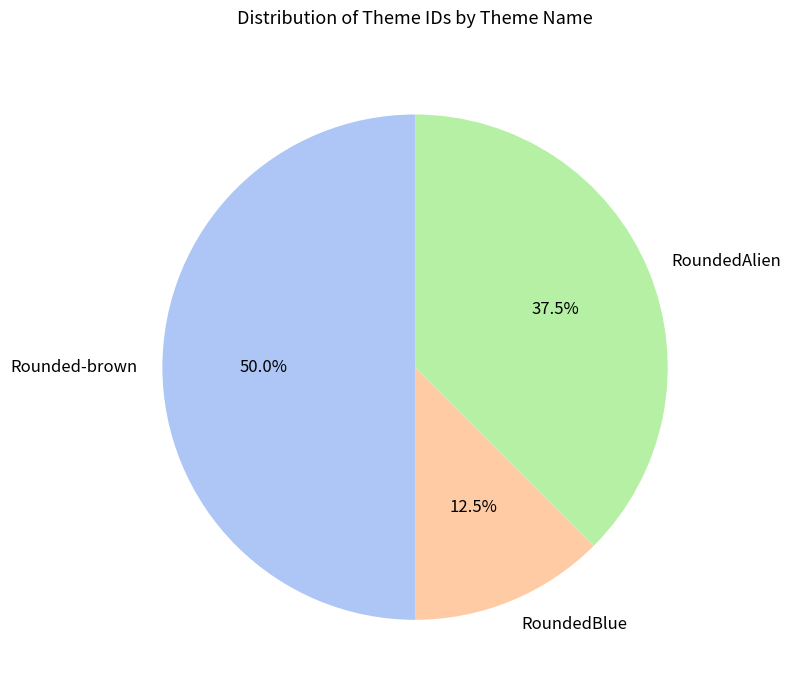

What percentage do RoundedBlue and RoundedAlien together represent?

50.0%